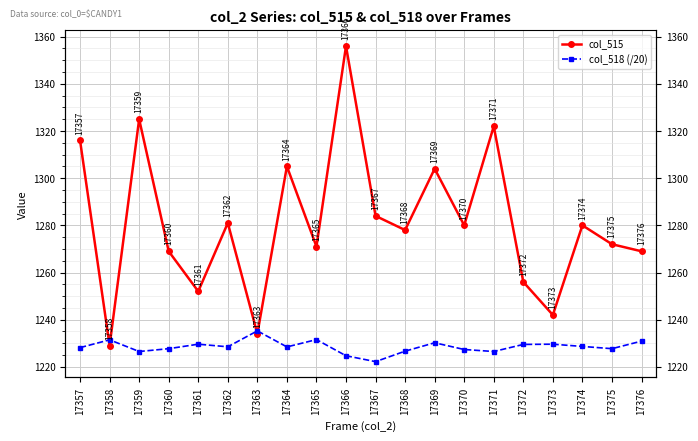

At which category does the chart reach its peak across all series?

17366